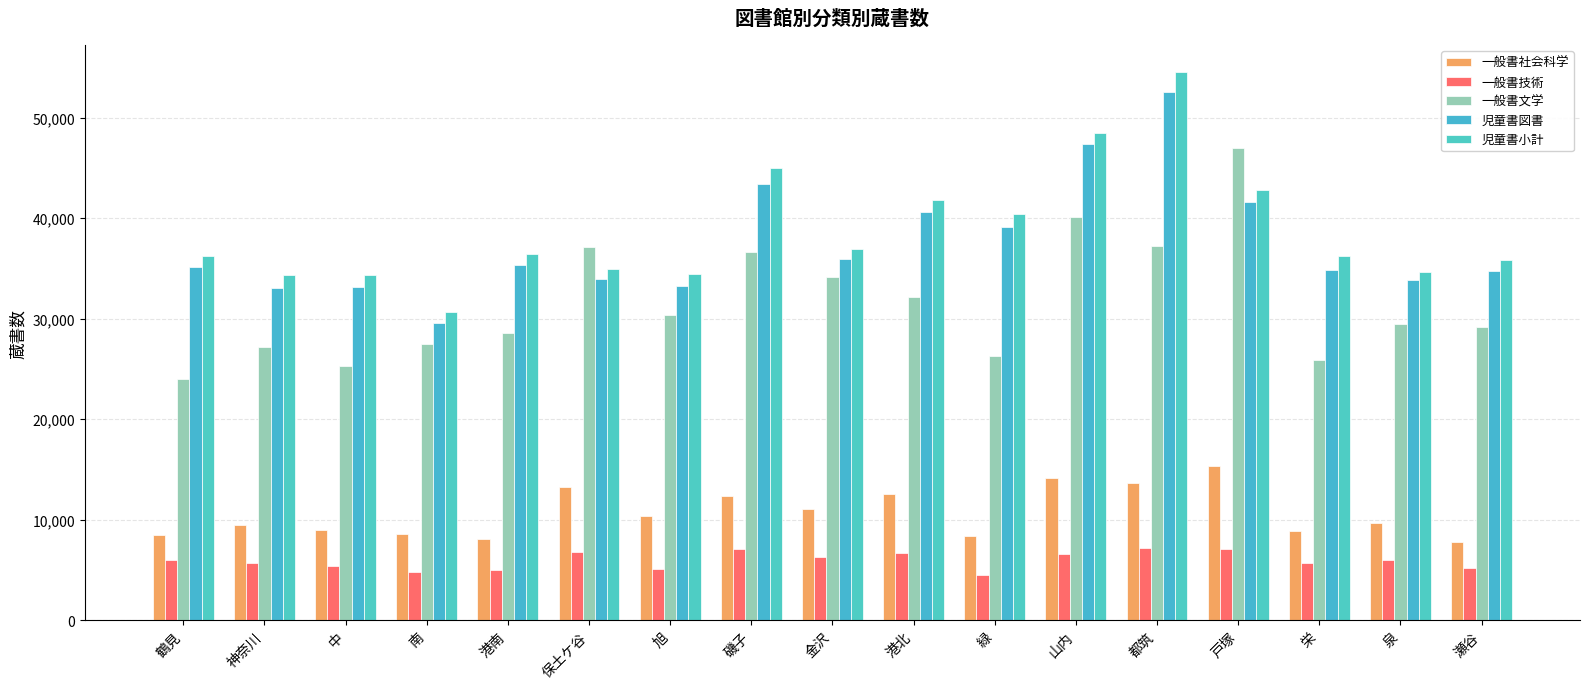

The value of 児童書図書 at 泉 is 45020. True or false?

False